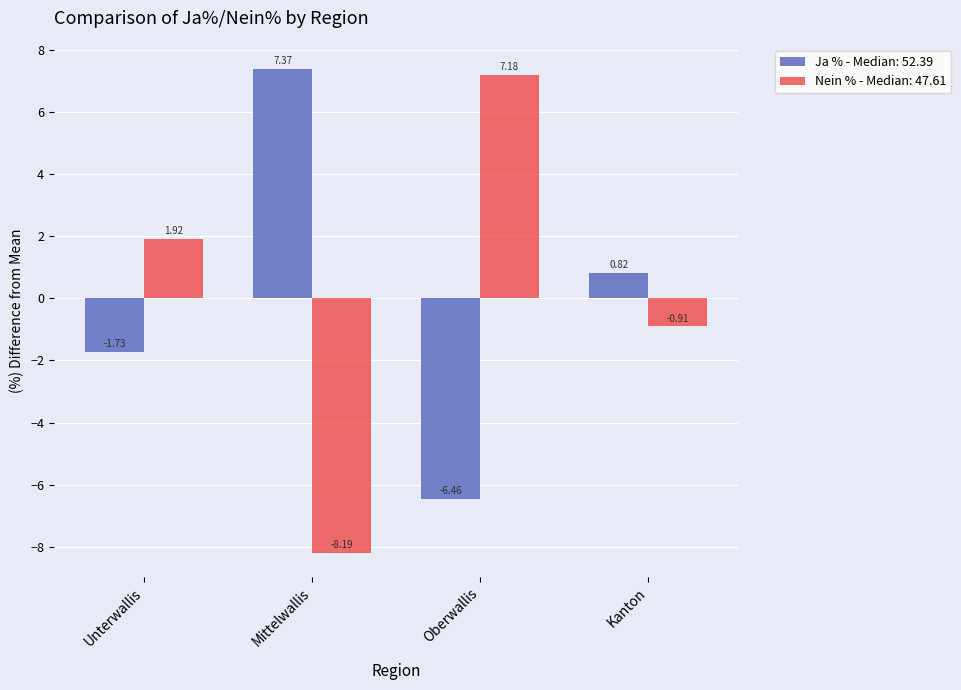

What is the difference between the maximum and minimum values in the Ja % - Median: 52.39 series?

13.8